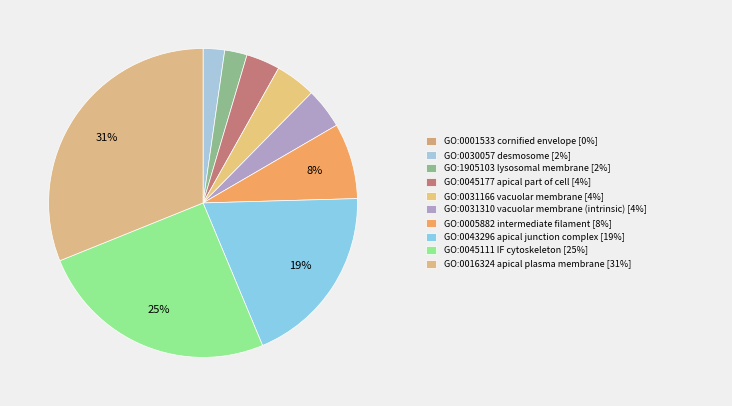

Which category has the smallest portion of the pie?

GO:0001533
cornified envelope